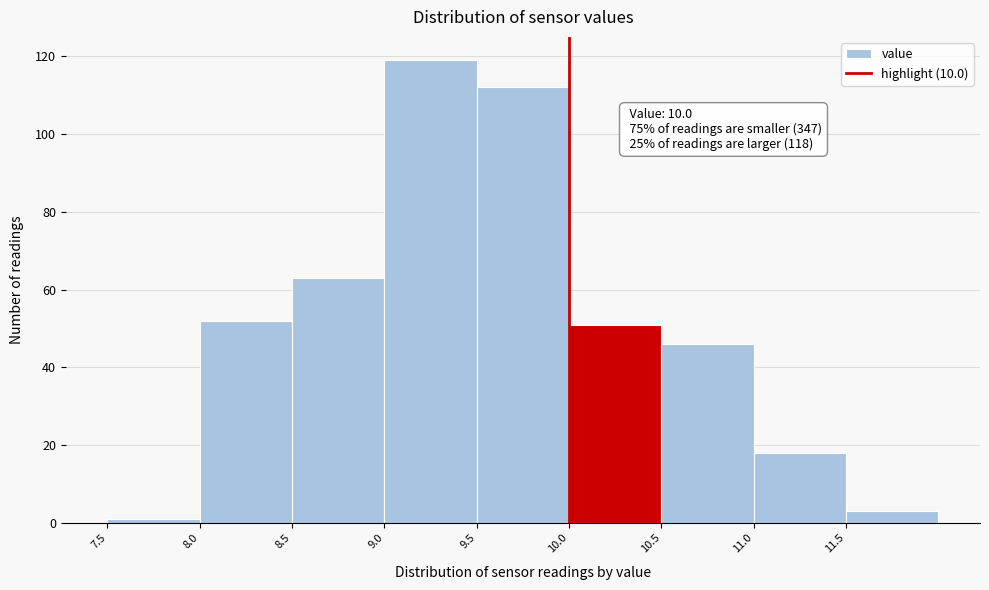

Over which range of the x-axis is the bar tallest?

9.0 to 9.5